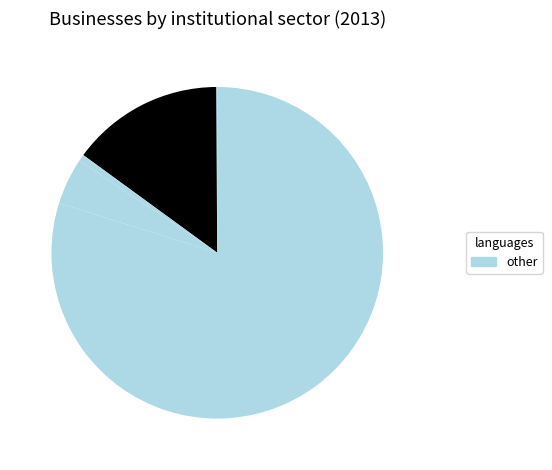

Does any single category account for the majority?

Yes